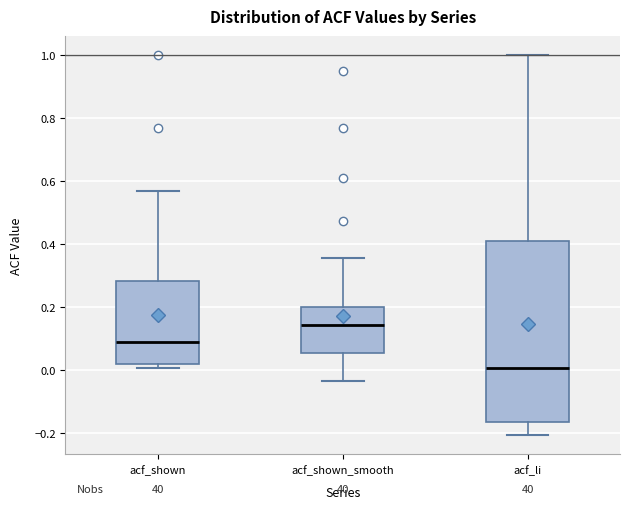

Reading left to right, read every box against the y-axis: the position of its median line, the range the box covers, and the ends of its whiskers. The values are not printed on the chart, so give them approximately, as read against the axis.

acf_shown: median 0.10, box 0.02 to 0.28, whiskers 0.00 to 0.56
acf_shown_smooth: median 0.14, box 0.06 to 0.20, whiskers -0.04 to 0.36
acf_li: median 0.00, box -0.16 to 0.42, whiskers -0.20 to 1.00